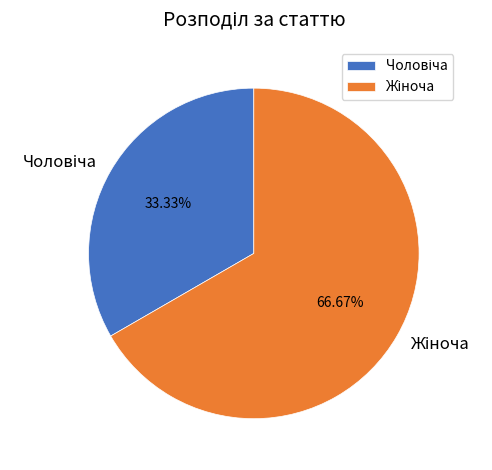

Is there any slice that represents more than half of the pie?

Yes